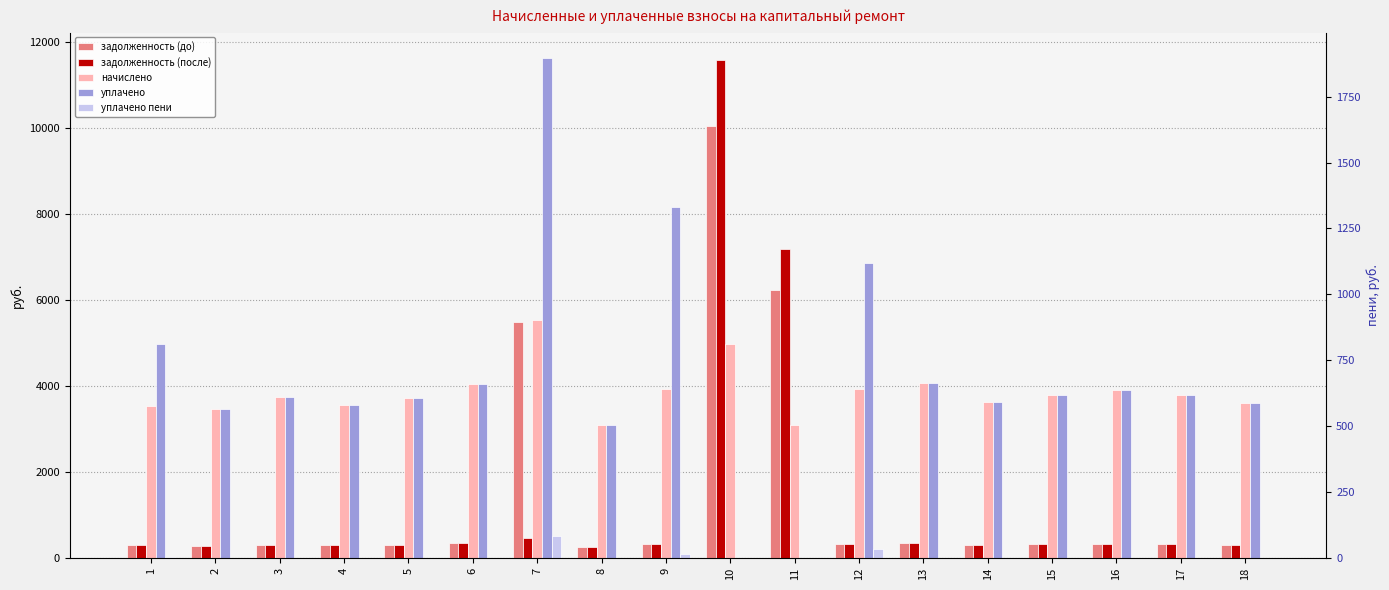

What are all the series names shown in the legend?

задолженность (до), задолженность (после), начислено, уплачено, уплачено пени